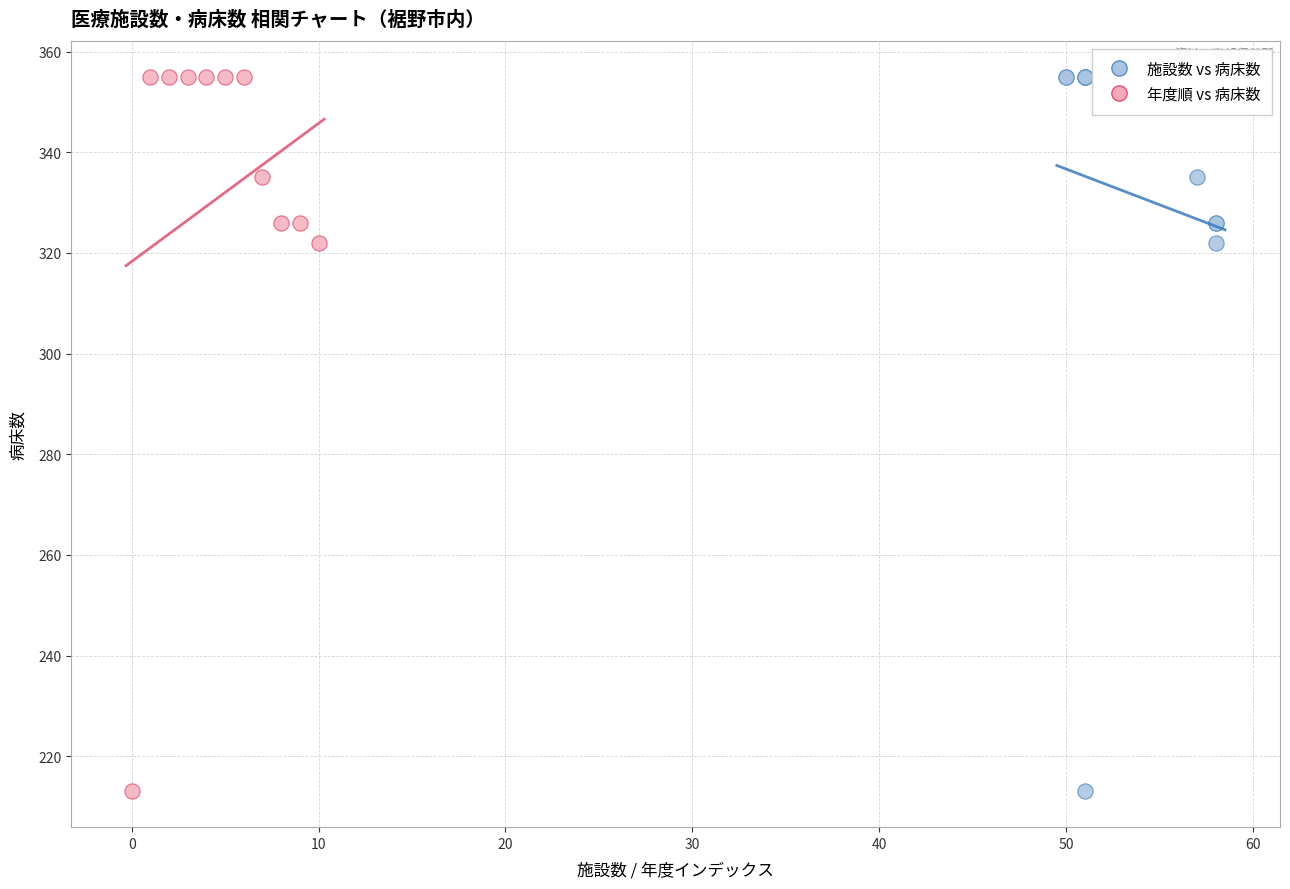

What are all the series names shown in the legend?

施設数 vs 病床数, 年度順 vs 病床数